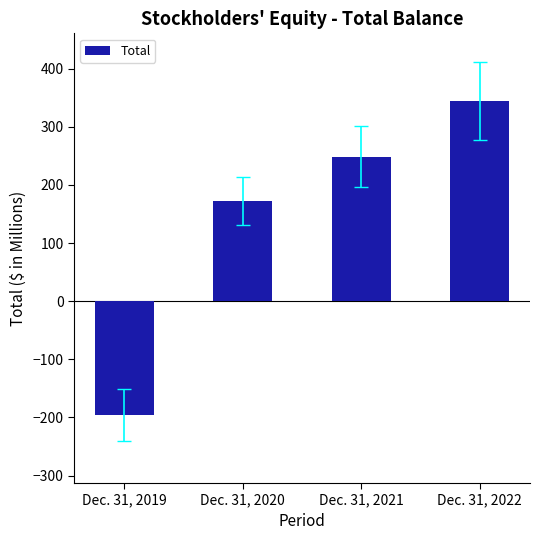

Reading right to left, extract all data points from this chart.

344.1	248.7	172.5	-196.2